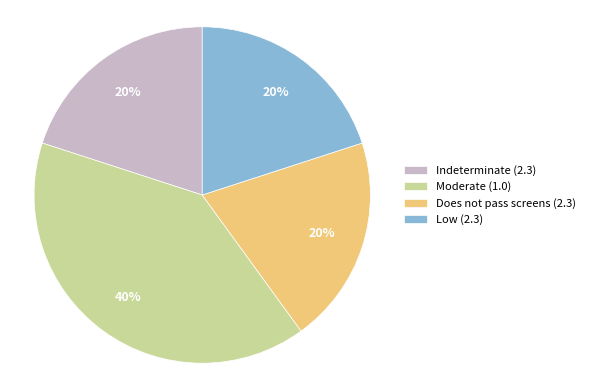

How many segments does this pie chart have?

4